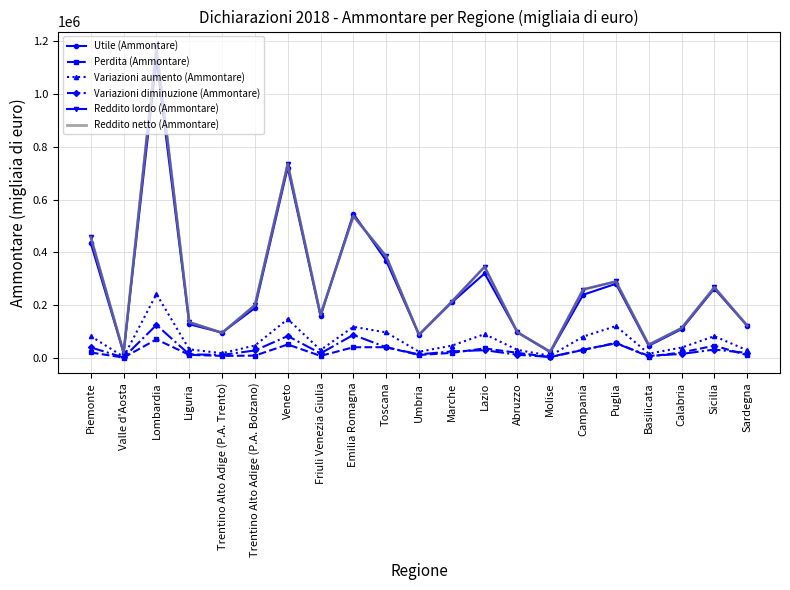

The value of Variazioni diminuzione (Ammontare) at Piemonte is 39140. True or false?

True